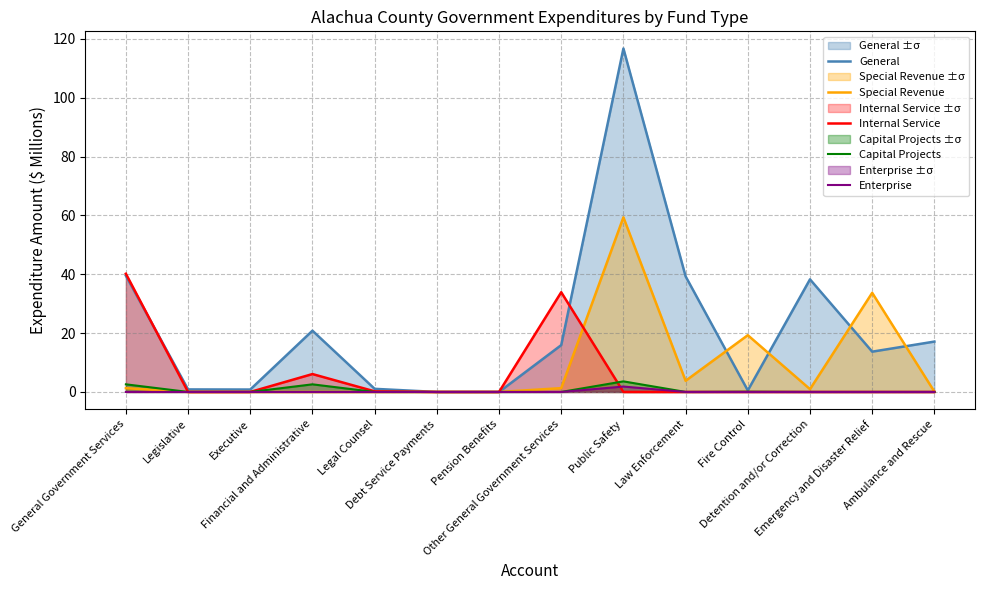

What is the highest value of the Special Revenue series?

59.3